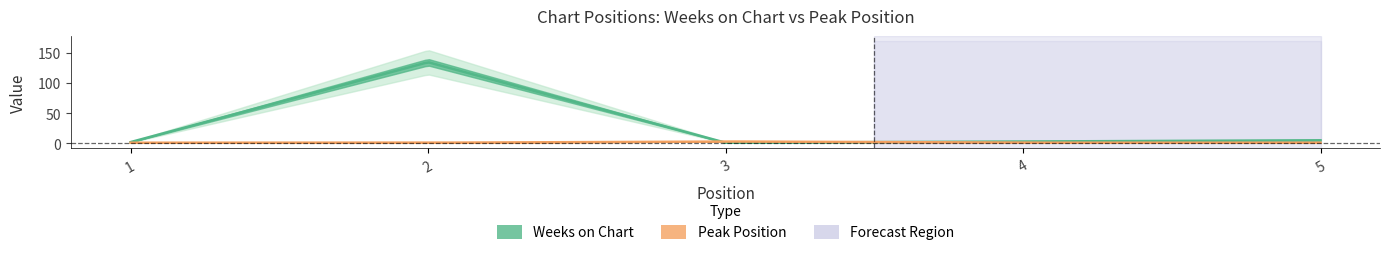

What is the average value of the Peak Position series?

1